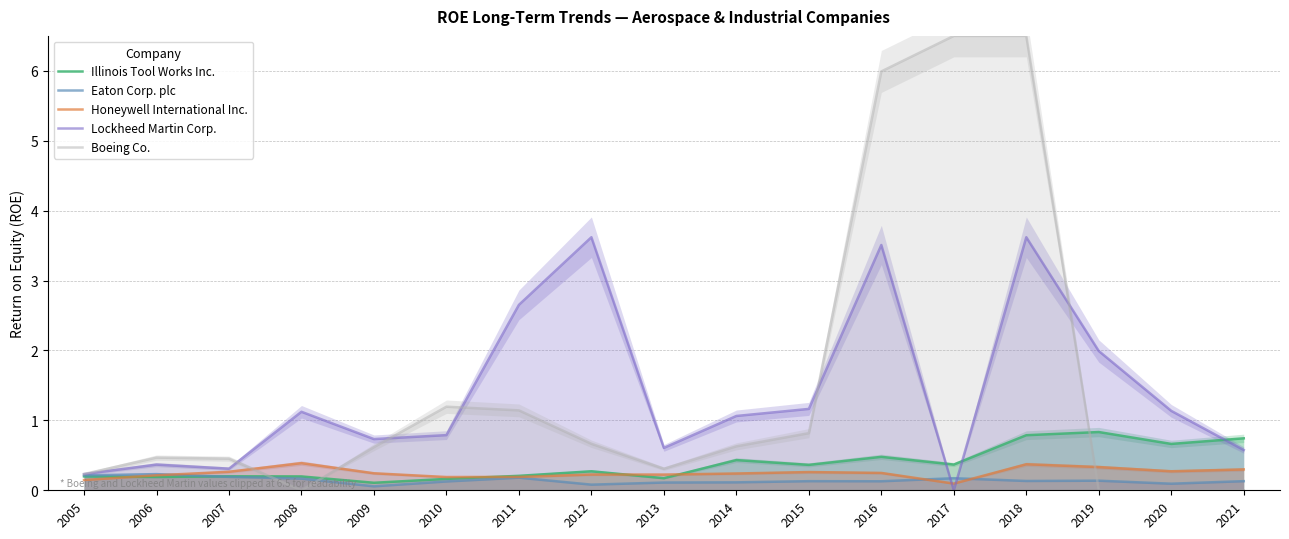

What is the greatest value displayed?

6.5